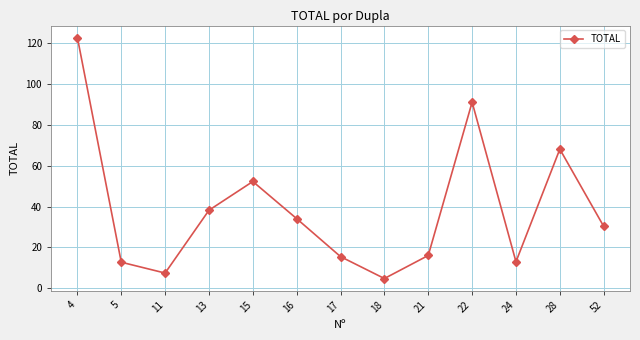

At which category does the data reach its first local valley?

11